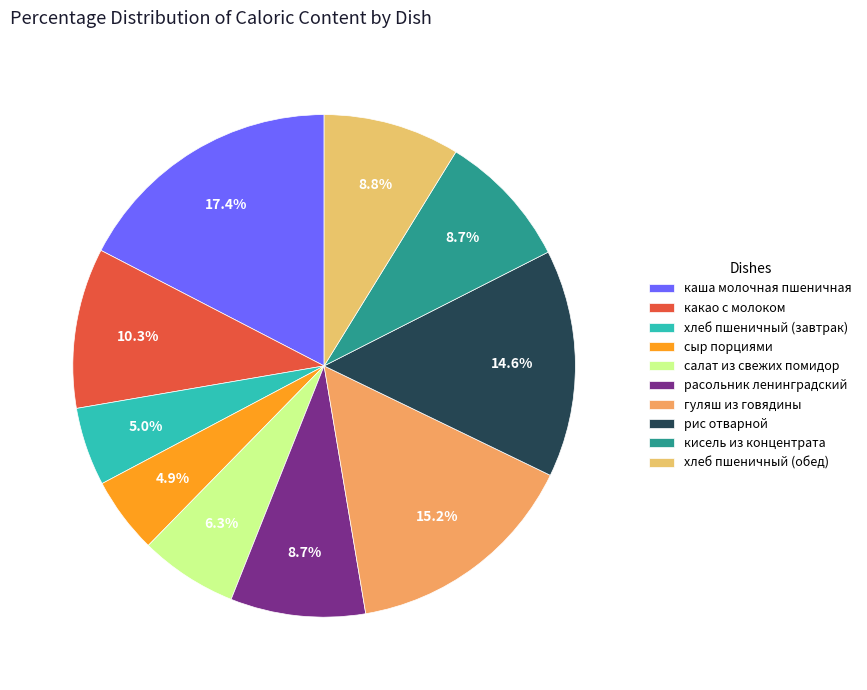

Is it true that рис отварной is 15% of the pie?

True